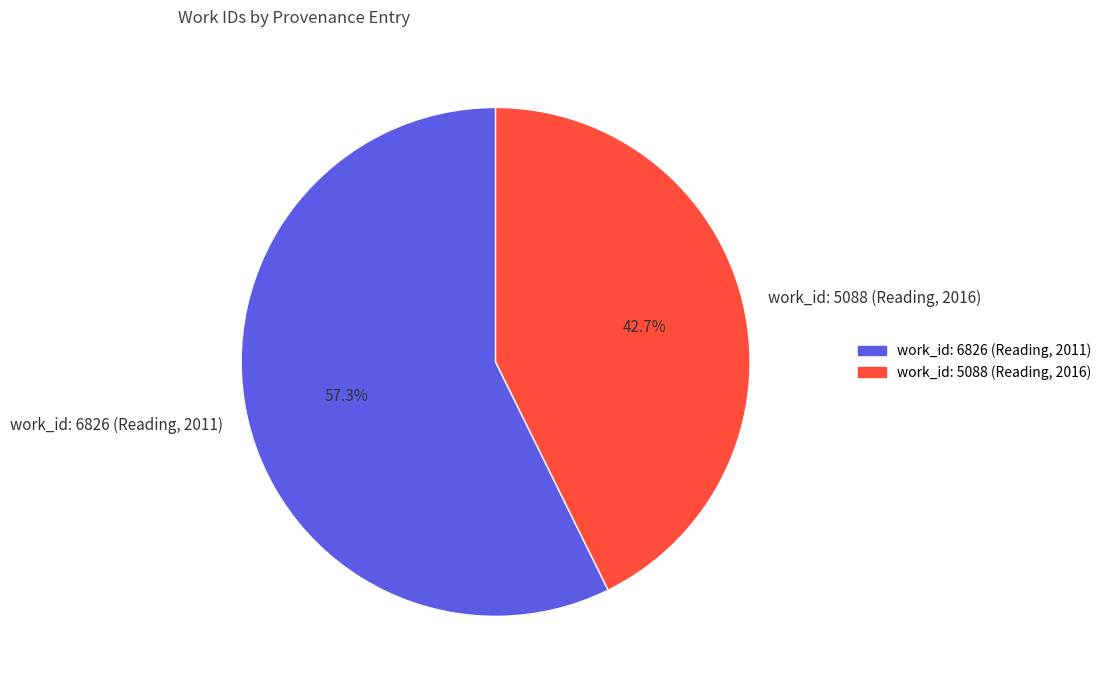

The work_id: 6826 (Reading, 2011) slice represents 70% of the pie. True or false?

False